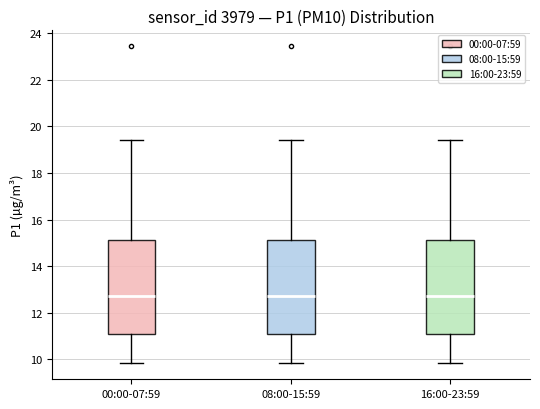

Where is the upper edge of the box for 00:00-07:59 on the y-axis? The values are not printed on the chart, so give them approximately, as read against the axis.

15.2